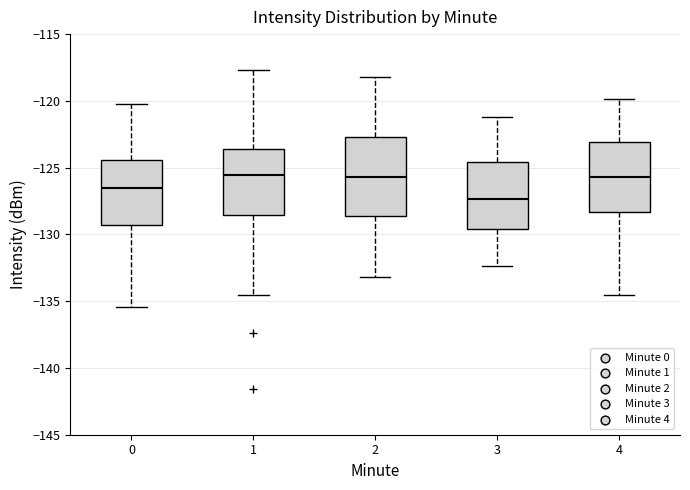

Reading left to right, read every box against the y-axis: the position of its median line, the range the box covers, and the ends of its whiskers. The values are not printed on the chart, so give them approximately, as read against the axis.

0: median -126.5, box -129.5 to -124.5, whiskers -135.5 to -120.0
1: median -125.5, box -128.5 to -123.5, whiskers -134.5 to -117.5
2: median -125.5, box -128.5 to -122.5, whiskers -133.0 to -118.0
3: median -127.5, box -129.5 to -124.5, whiskers -132.5 to -121.0
4: median -125.5, box -128.5 to -123.0, whiskers -134.5 to -120.0